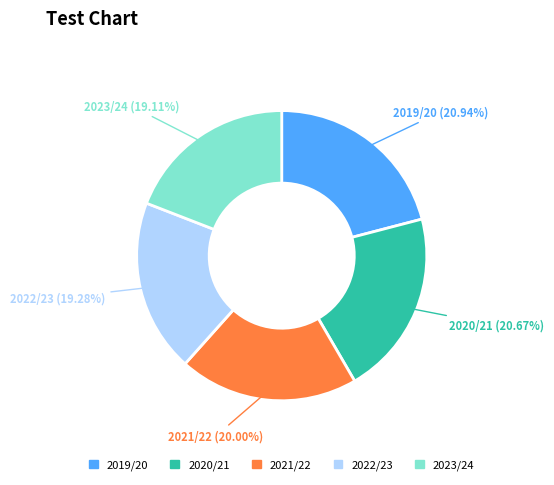

To the nearest percent, what is the difference between the largest and smallest slice percentages?

2%